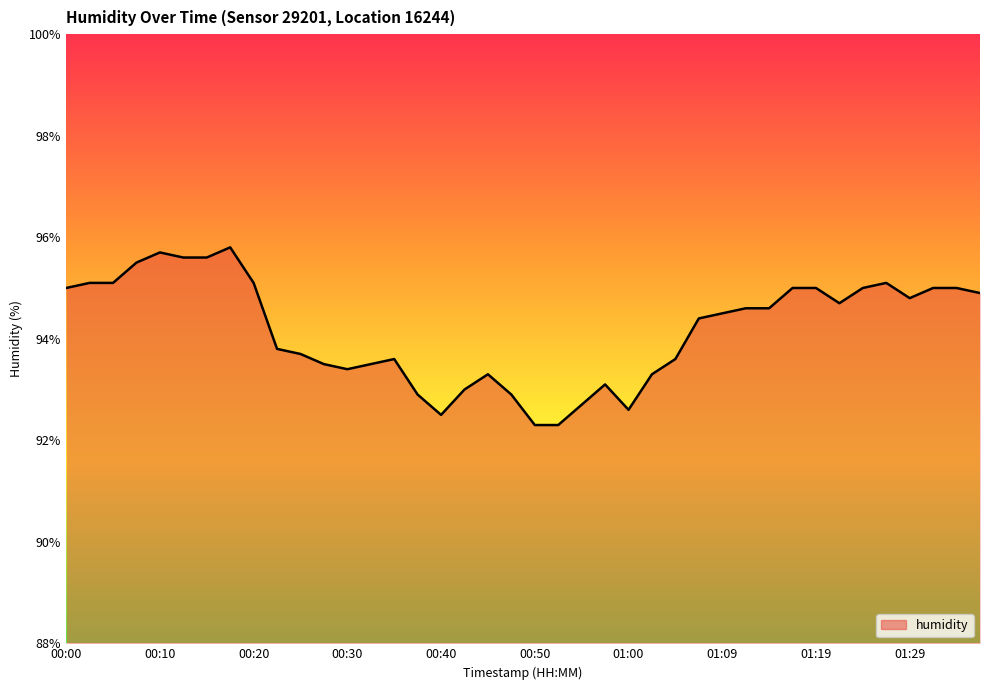

What is the difference between the maximum and minimum values?

3.5